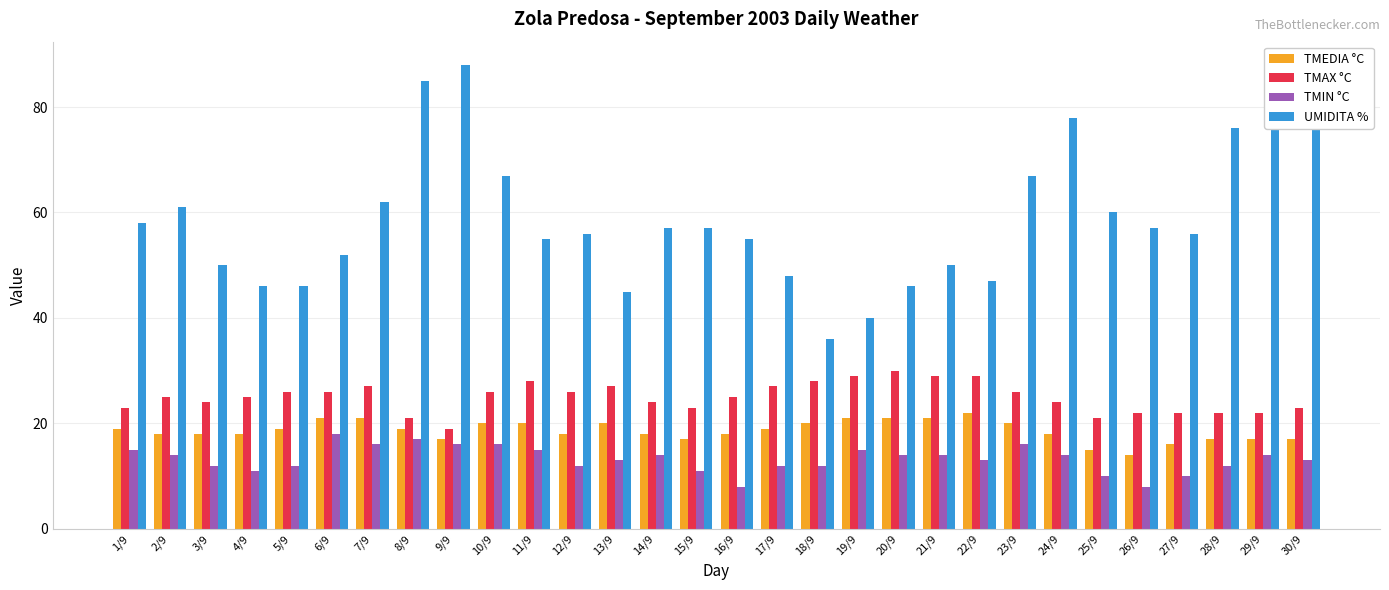

Rank the series by their maximum value, from lowest to highest.

TMIN °C, TMEDIA °C, TMAX °C, UMIDITA %